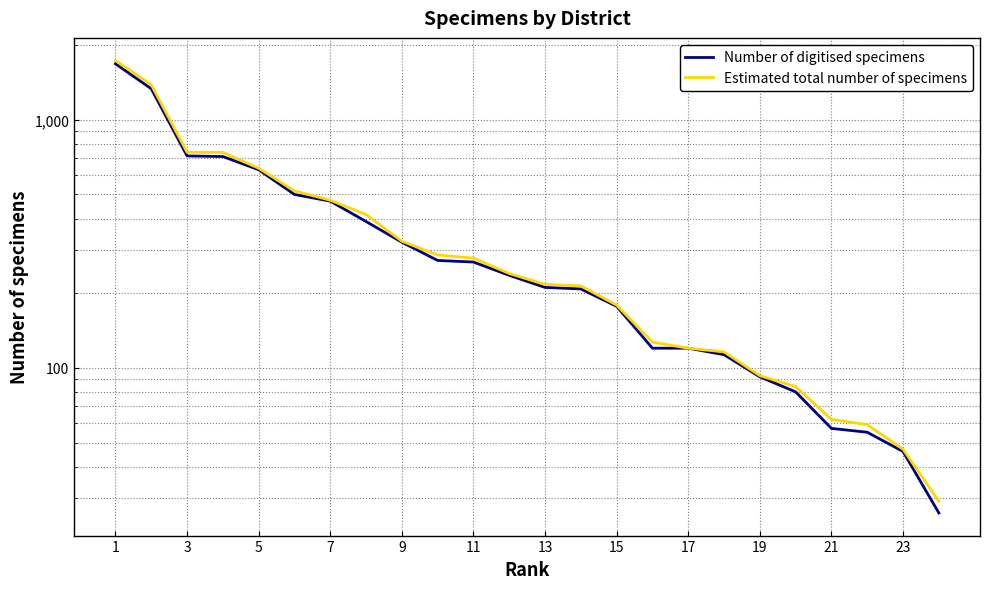

How many lines are shown in the chart?

2